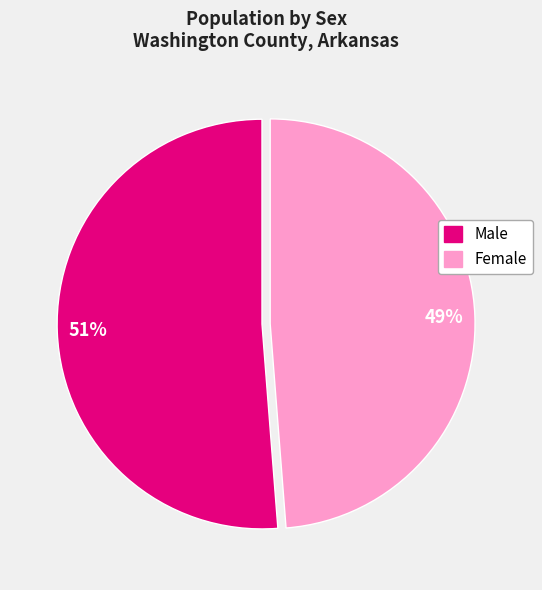

To the nearest percent, what percentage of the pie is Female?

49%